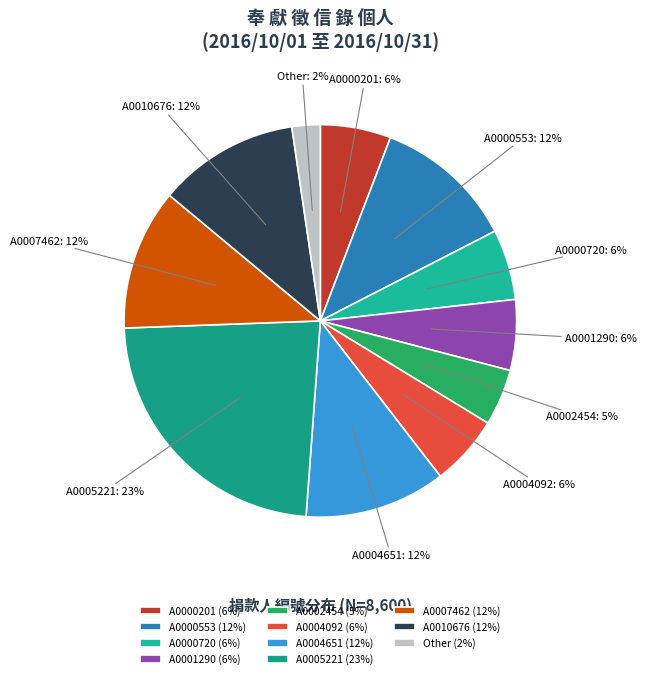

To the nearest percent, what is the average slice percentage?

9%